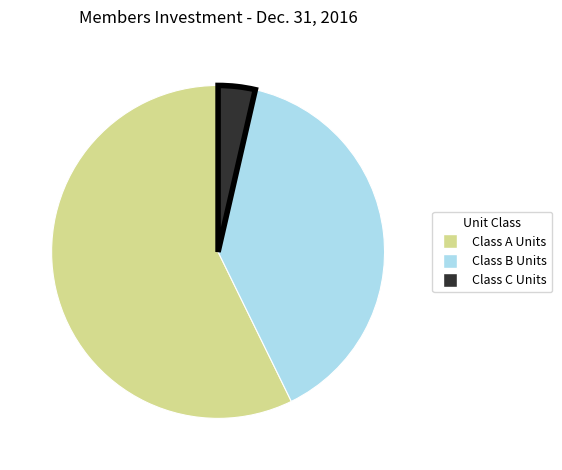

Is Class A Units the majority of the pie?

Yes